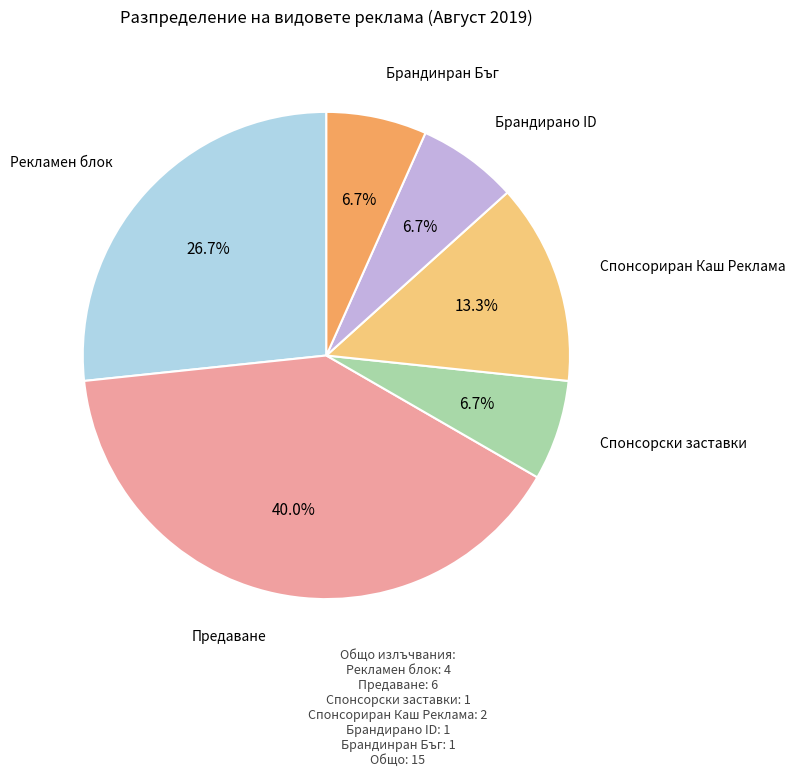

Is there any slice that represents more than half of the pie?

No